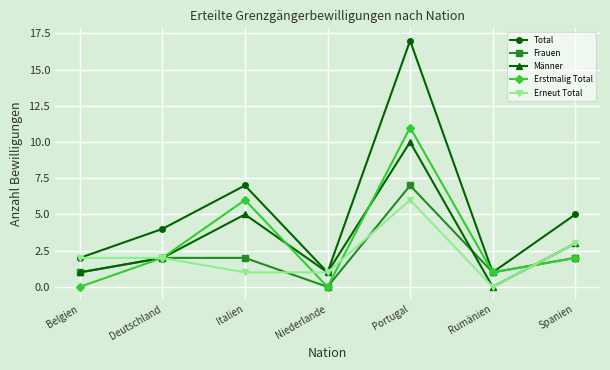

How many lines are shown in the chart?

5